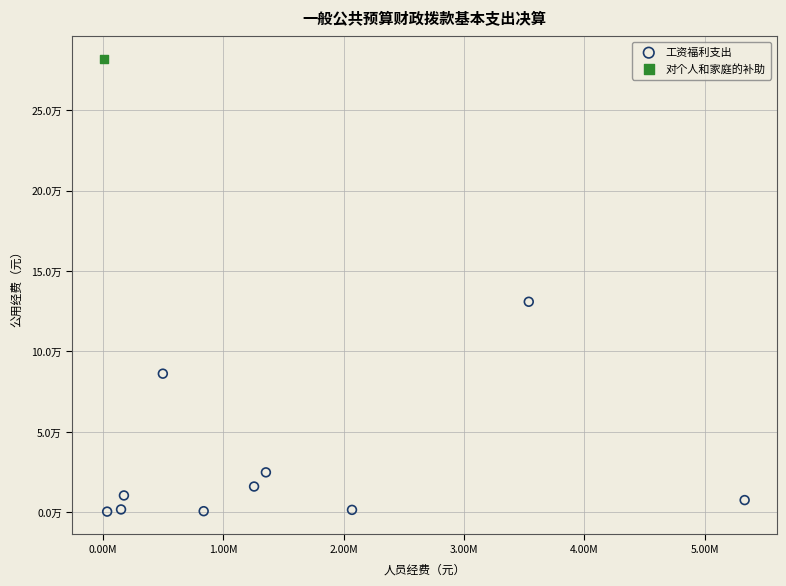

What are all the series names shown in the legend?

工资福利支出, 对个人和家庭的补助